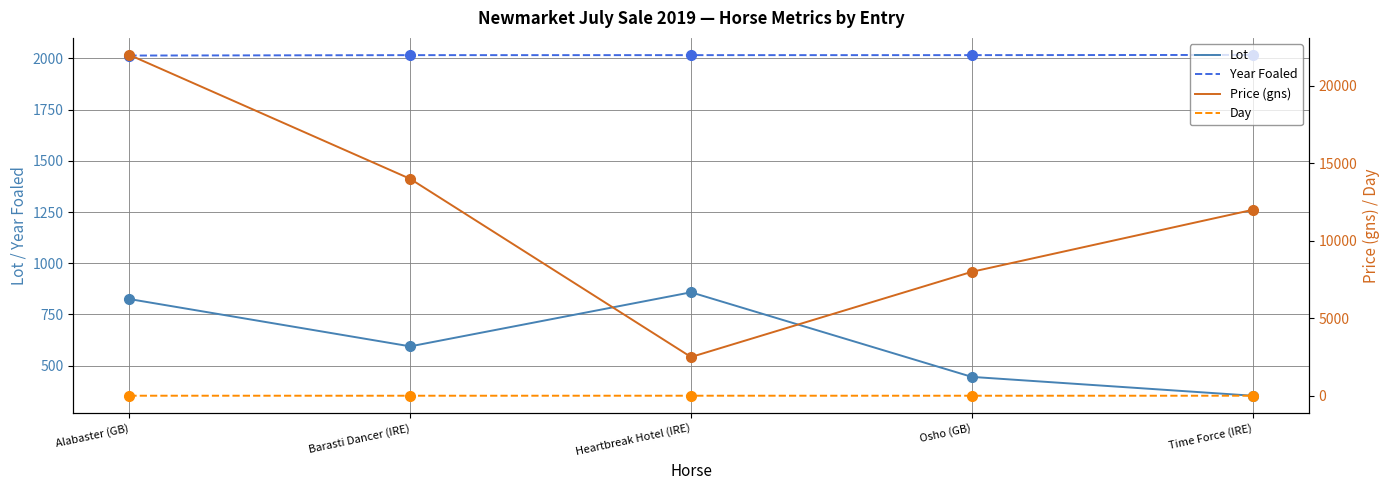

True or false: Day and Price (gns) intersect in this chart.

False